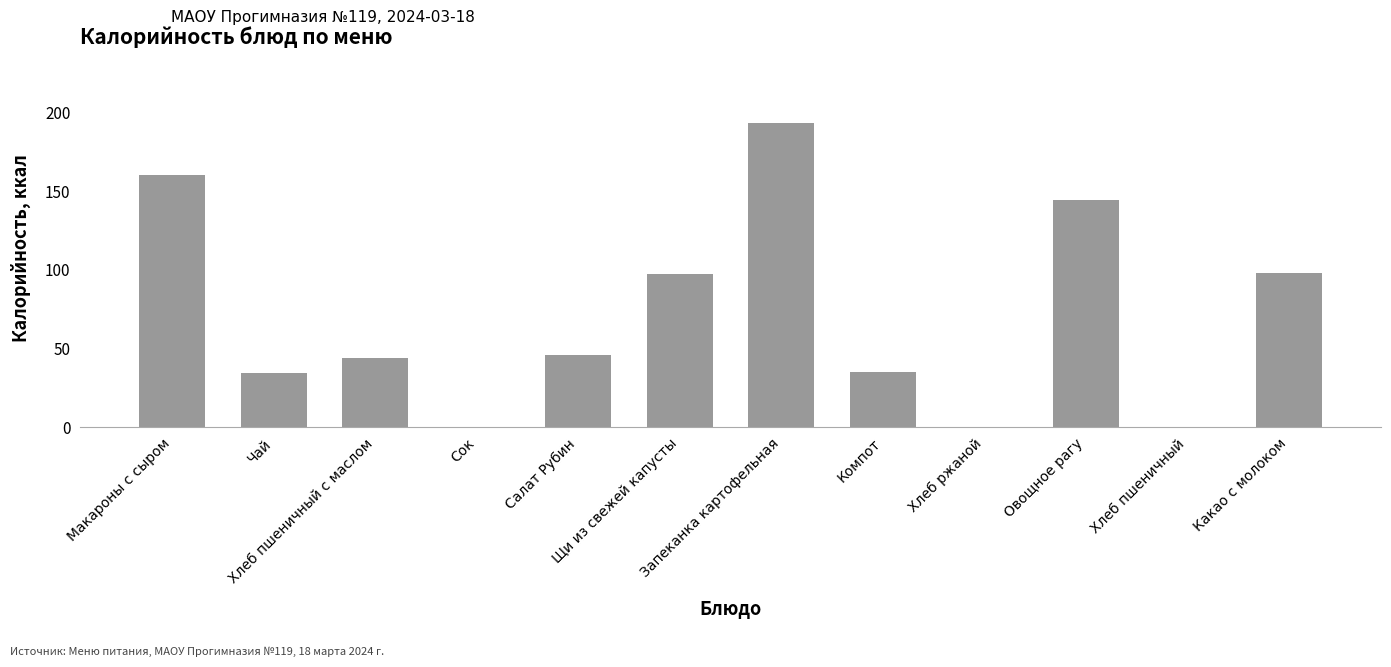

What is the greatest value displayed?

193